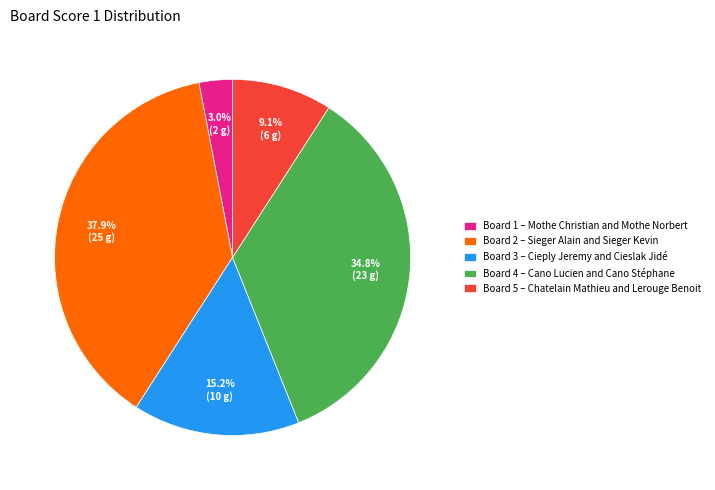

Is there any slice that represents more than half of the pie?

No